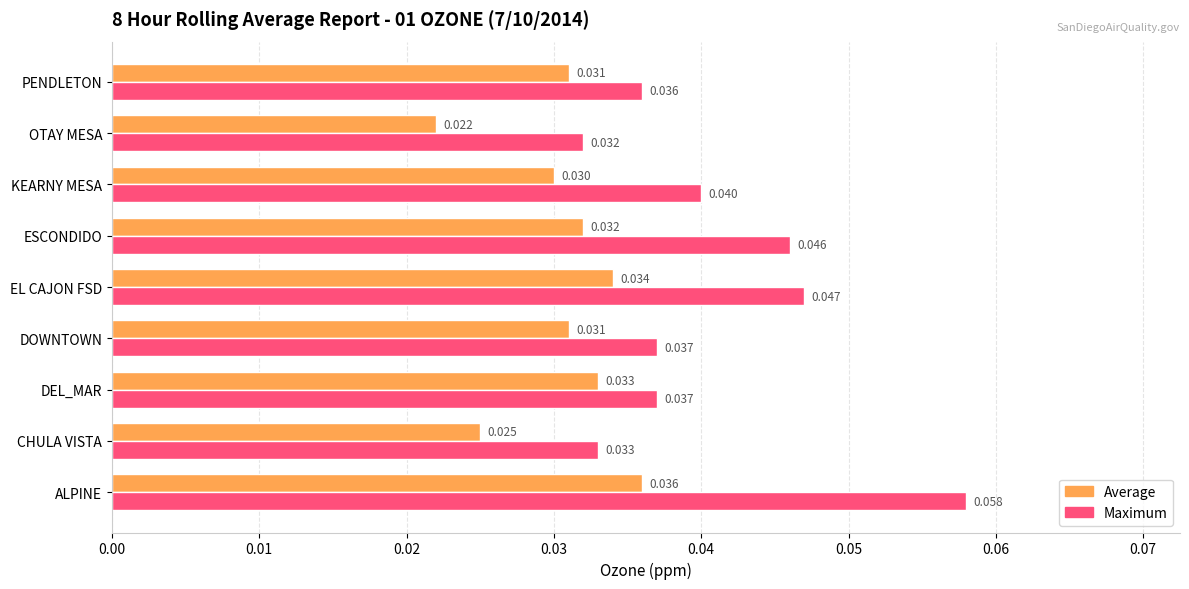

At which category is the sum across all series the highest?

ALPINE